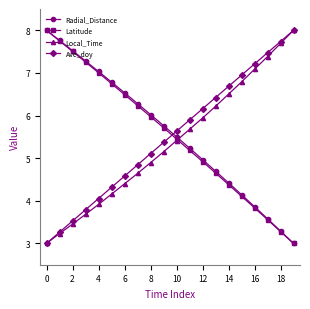

What are all the series names shown in the legend?

Radial_Distance, Latitude, Local_Time, Ave_doy